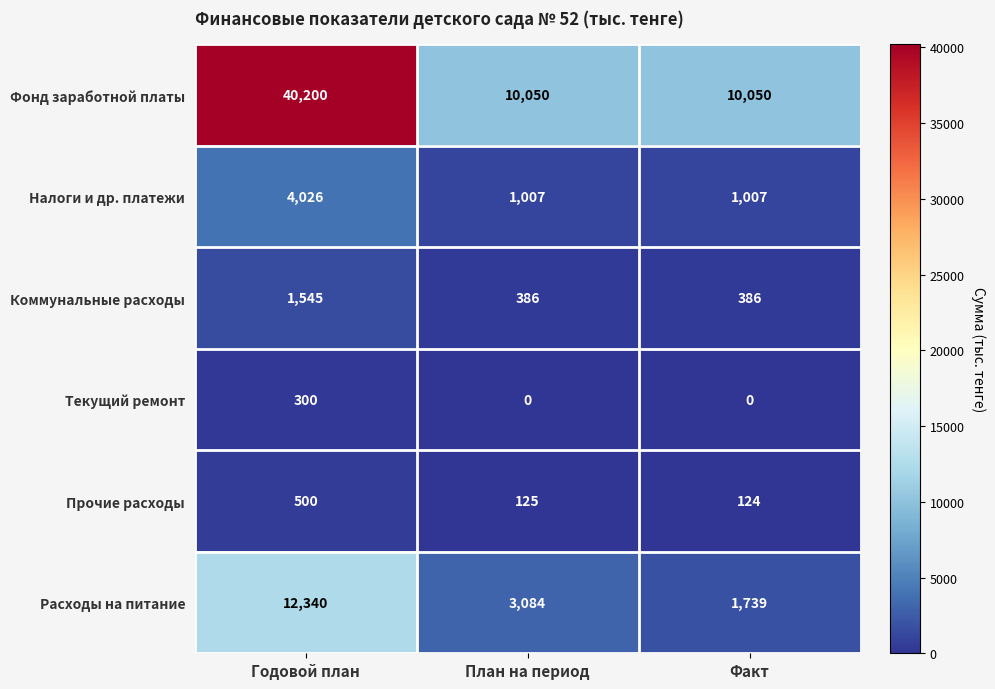

At Годовой план, list the series in order from smallest to largest.

Текущий ремонт, Прочие расходы, Коммунальные расходы, Налоги и др. платежи, Расходы на питание, Фонд заработной платы